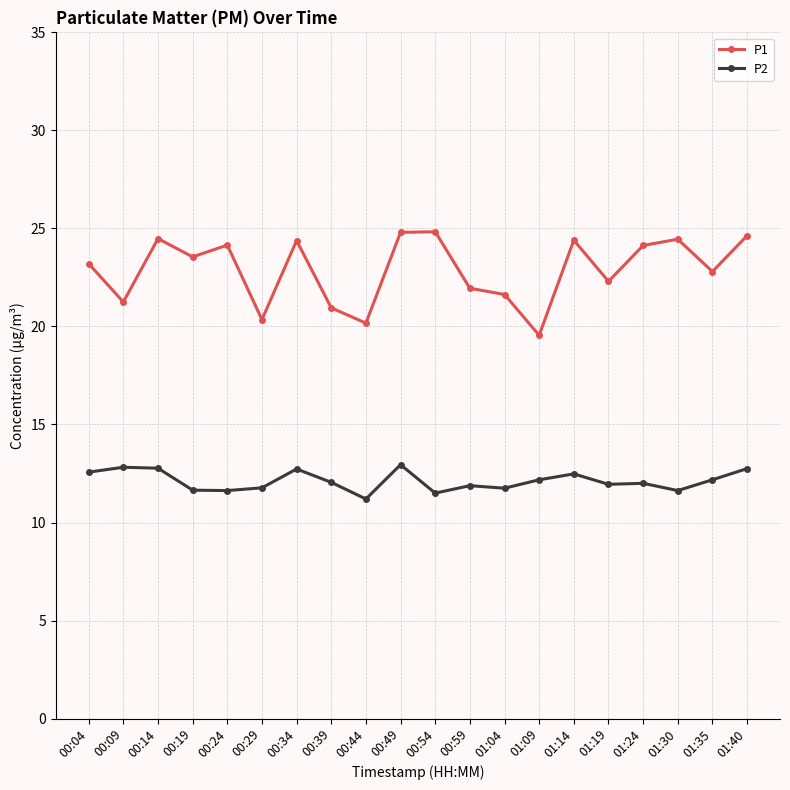

What is the sum of the P1 values at 01:14 and 00:34?

48.8